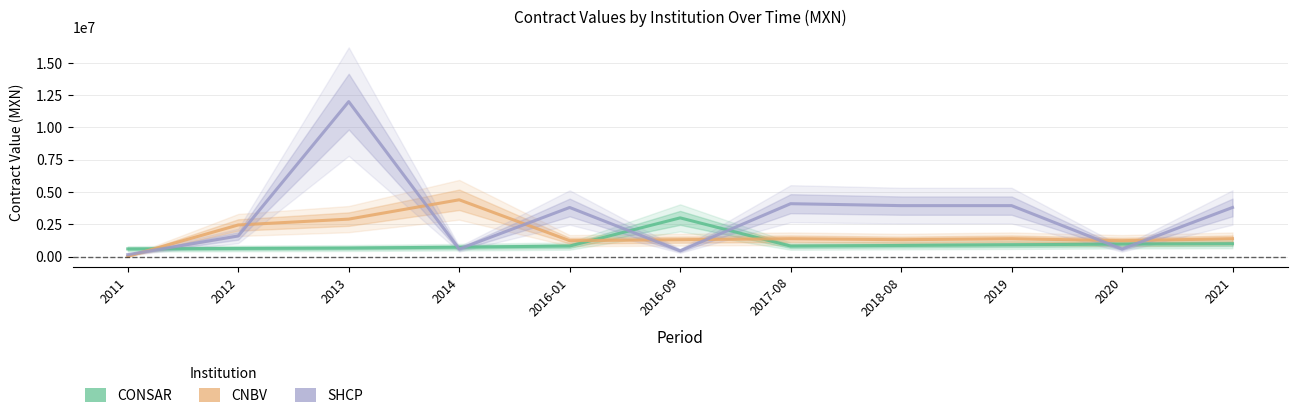

Is the value of SHCP at 2017-08 greater than the value of CONSAR at 2016-09?

Yes